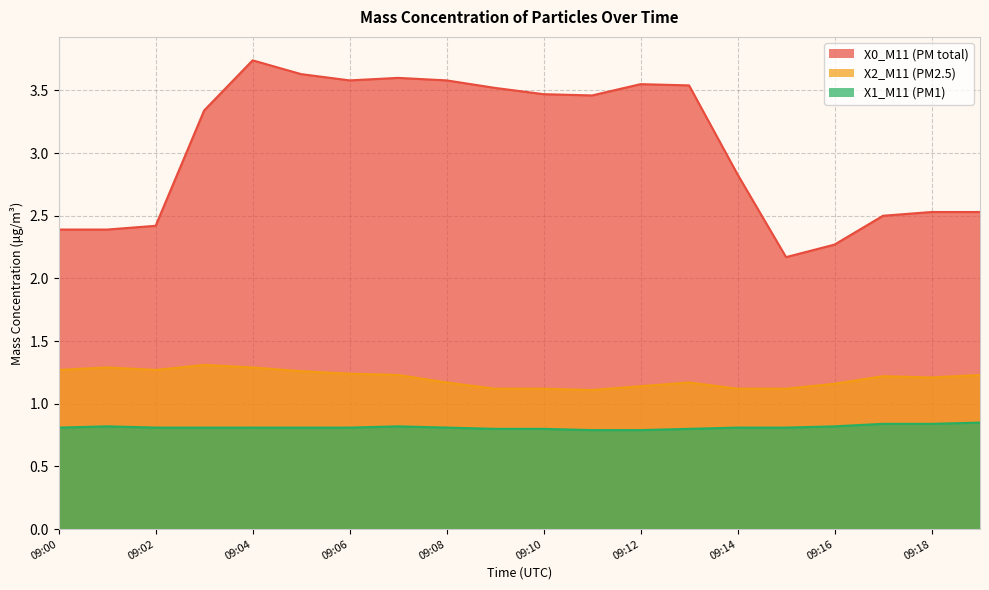

What is the spread (max minus min) of values at 09:06?

2.8